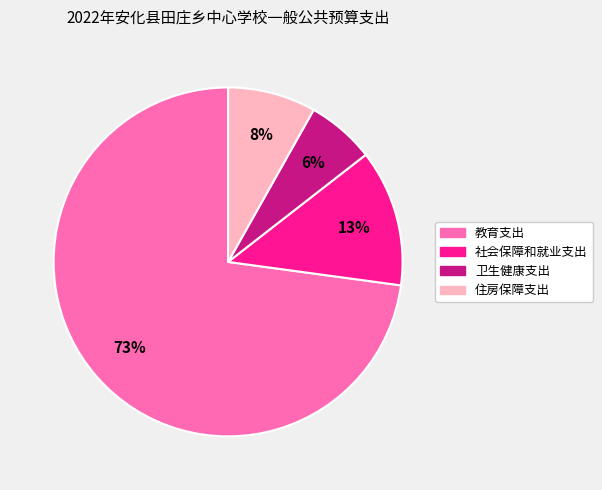

To the nearest percent, what is the difference between the largest and smallest slice percentages?

67%